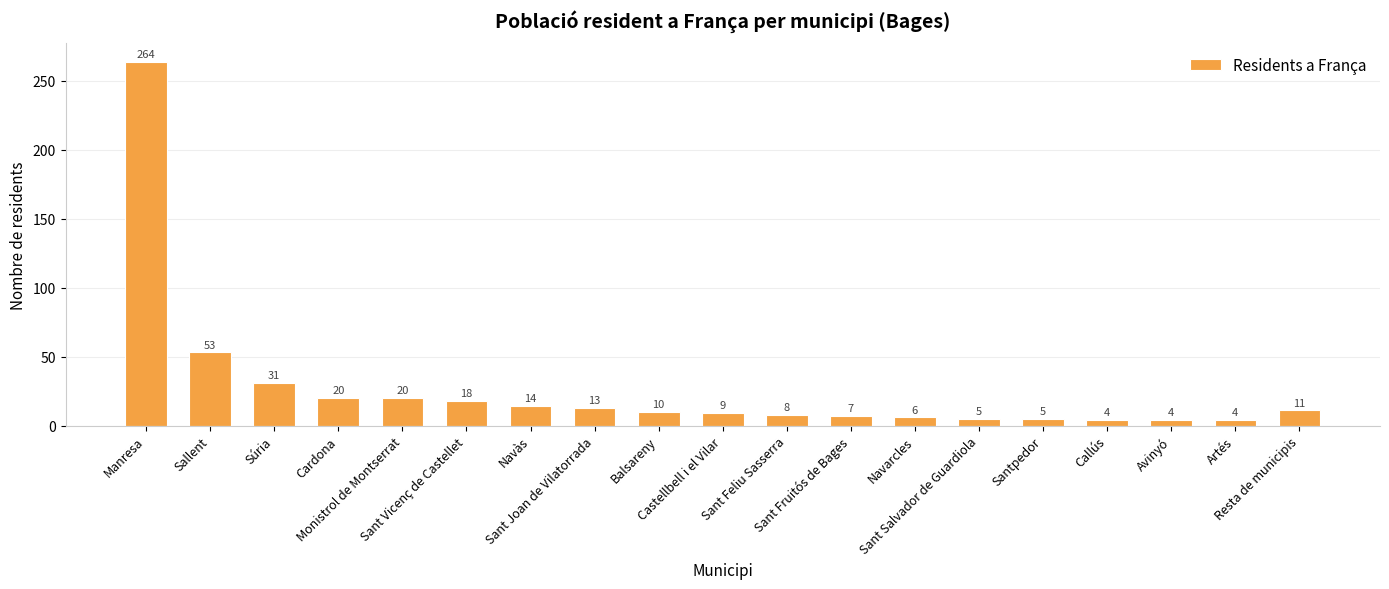

What position from the right is Sant Vicenç de Castellet?

14